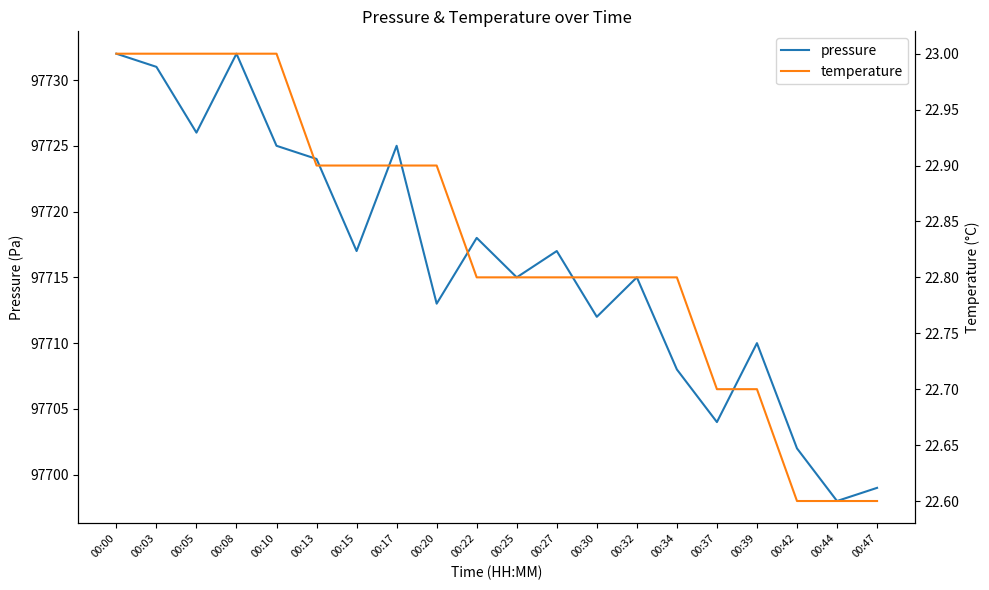

Reading right to left, extract all data points from this chart.

pressure: 00:47=97699.0	00:44=97698.0	00:42=97702.0	00:39=97710.0	00:37=97704.0	00:34=97708.0	00:32=97715.0	00:30=97712.0	00:27=97717.0	00:25=97715.0	00:22=97718.0	00:20=97713.0	00:17=97725.0	00:15=97717.0	00:13=97724.0	00:10=97725.0	00:08=97732.0	00:05=97726.0	00:03=97731.0	00:00=97732.0
temperature: 00:47=22.6	00:44=22.6	00:42=22.6	00:39=22.7	00:37=22.7	00:34=22.8	00:32=22.8	00:30=22.8	00:27=22.8	00:25=22.8	00:22=22.8	00:20=22.9	00:17=22.9	00:15=22.9	00:13=22.9	00:10=23.0	00:08=23.0	00:05=23.0	00:03=23.0	00:00=23.0